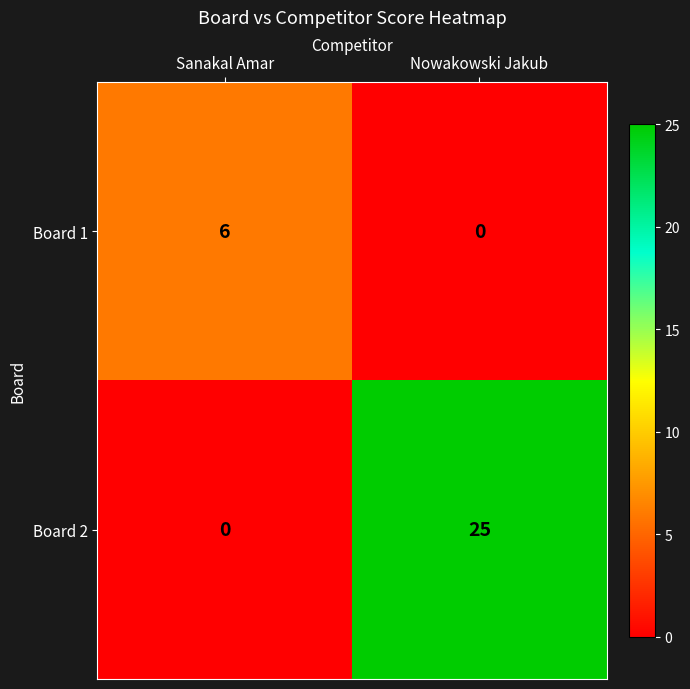

Reading left to right, extract all data points from this chart.

Board 1: 6	0
Board 2: 0	25